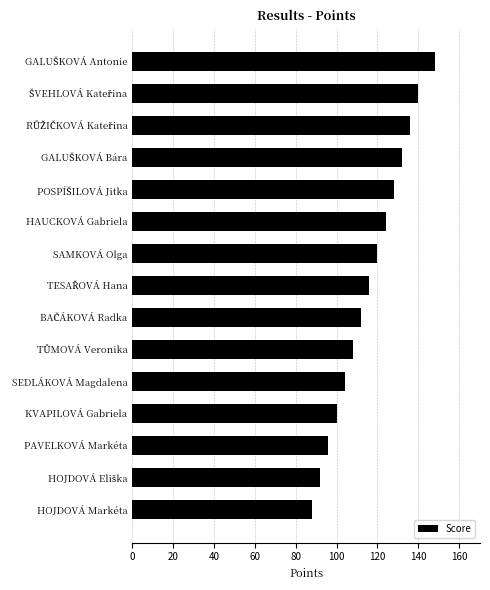

How many data points does each series have?

15